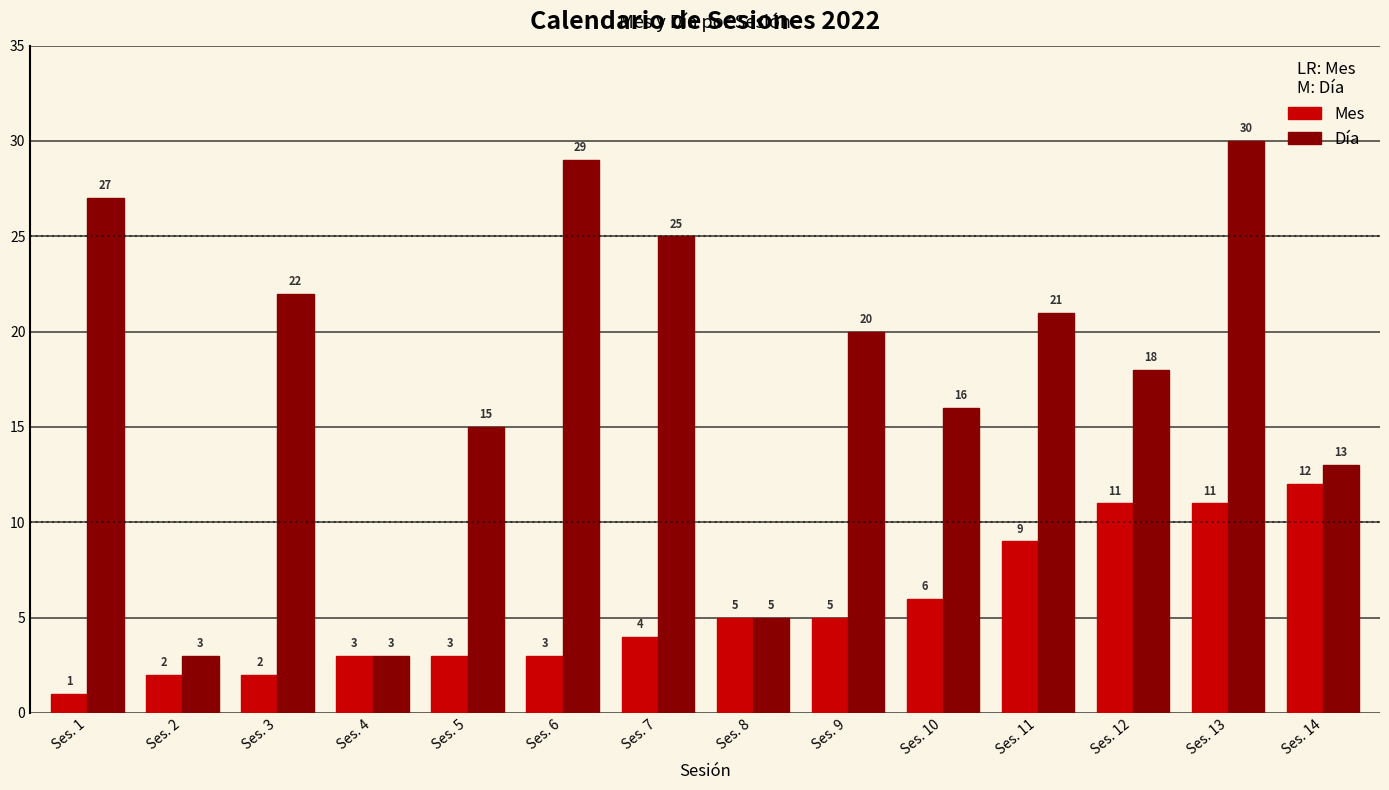

What is the sum of all Día values?

247